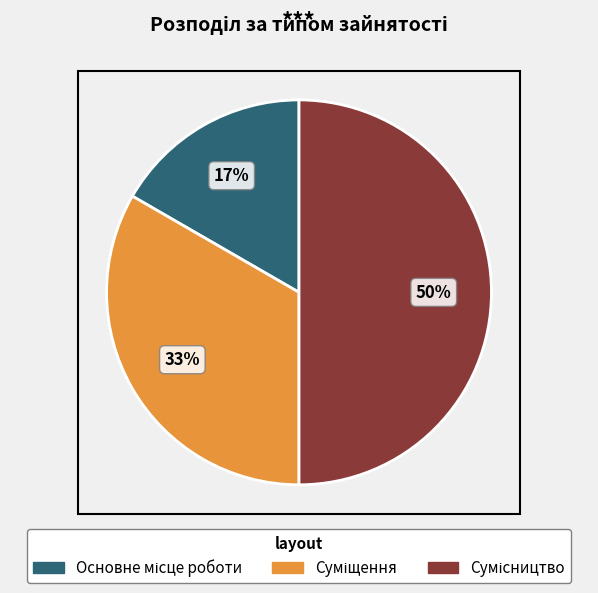

Count the number of slices in the pie.

3